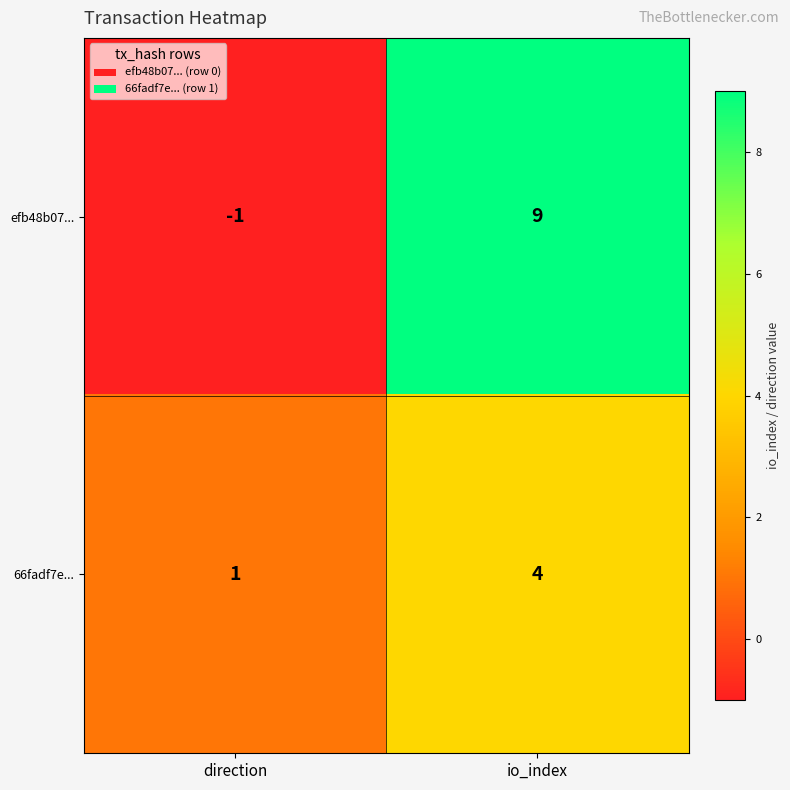

Which series changed the most between direction and io_index?

efb48b07...